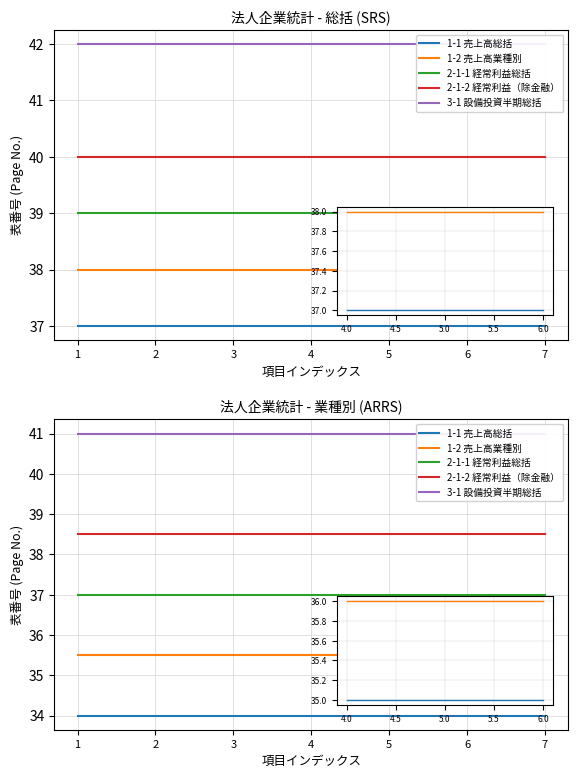

True or false: 1-2 売上高業種別 has more than 0 interior local peaks.

False